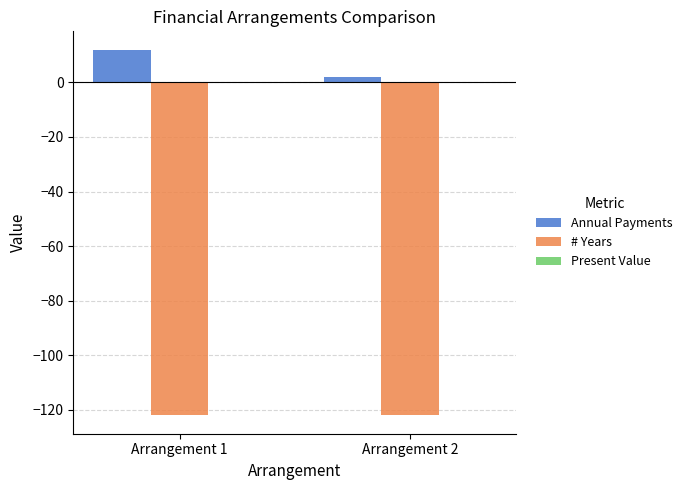

At Arrangement 2, list the series in order from largest to smallest.

Annual Payments, # Years